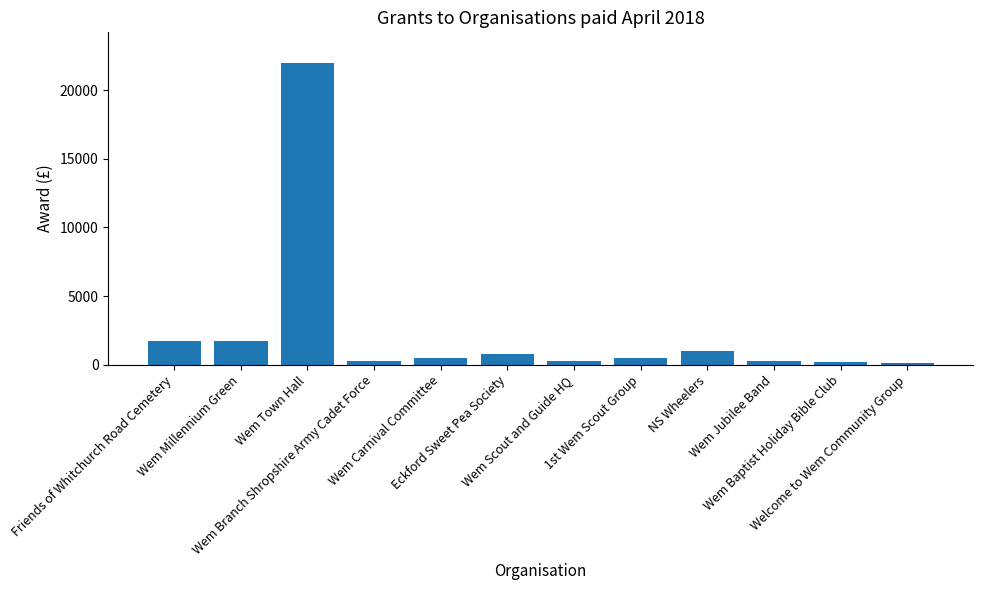

What is the greatest value displayed?

22000